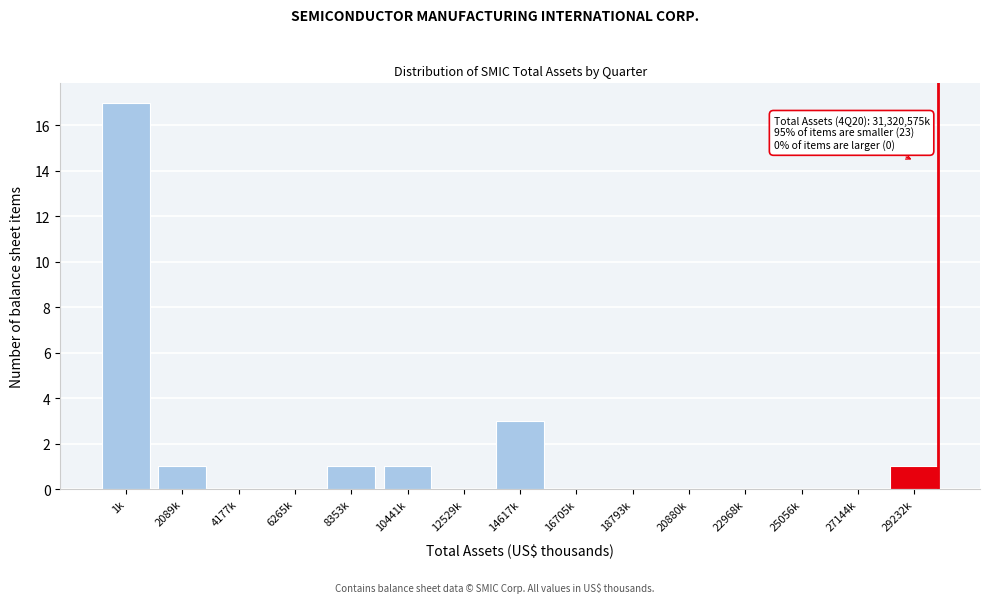

Reading left to right, transcribe all the data shown in this chart.

1k=17	2089k=1	4177k=0	6265k=0	8353k=1	10441k=1	12529k=0	14617k=3	16705k=0	18793k=0	20880k=0	22968k=0	25056k=0	27144k=0	29232k=1